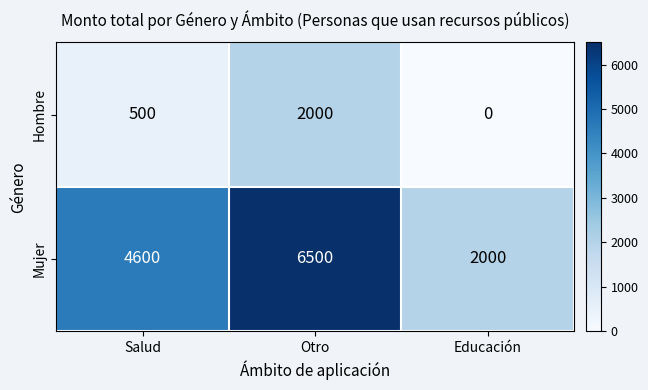

How many distinct data groups are displayed?

2